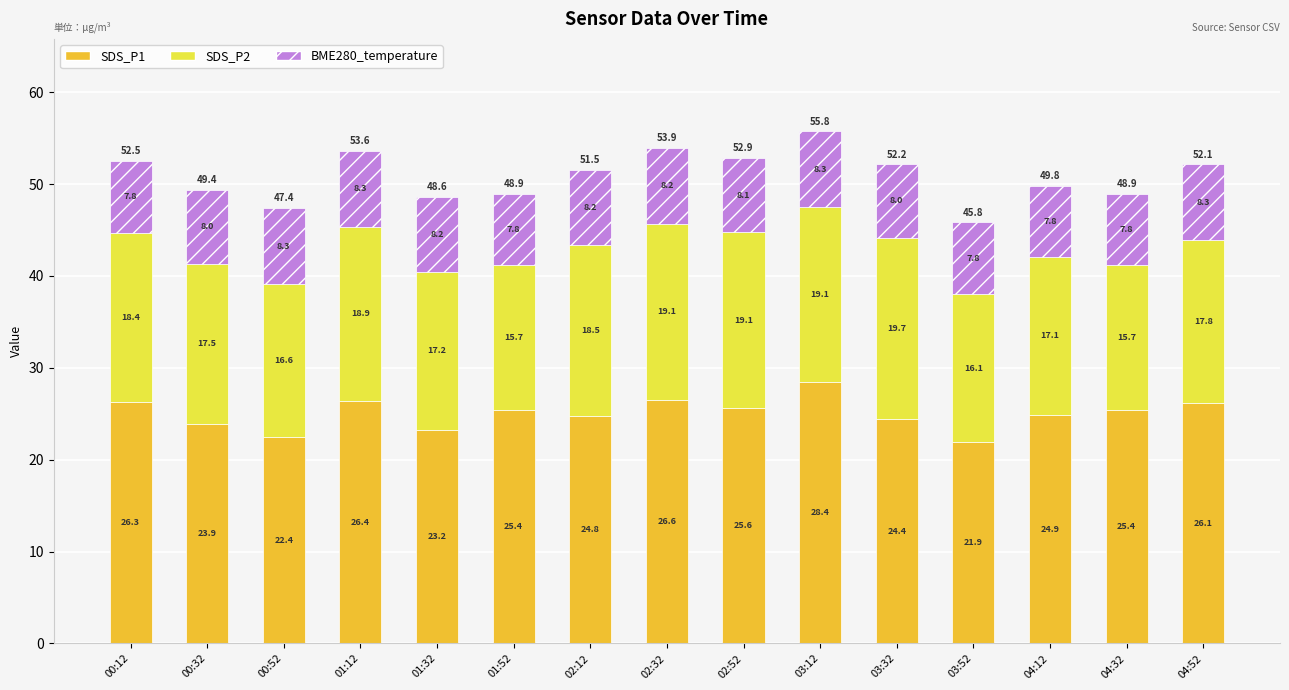

What are all the series names shown in the legend?

SDS_P1, SDS_P2, BME280_temperature